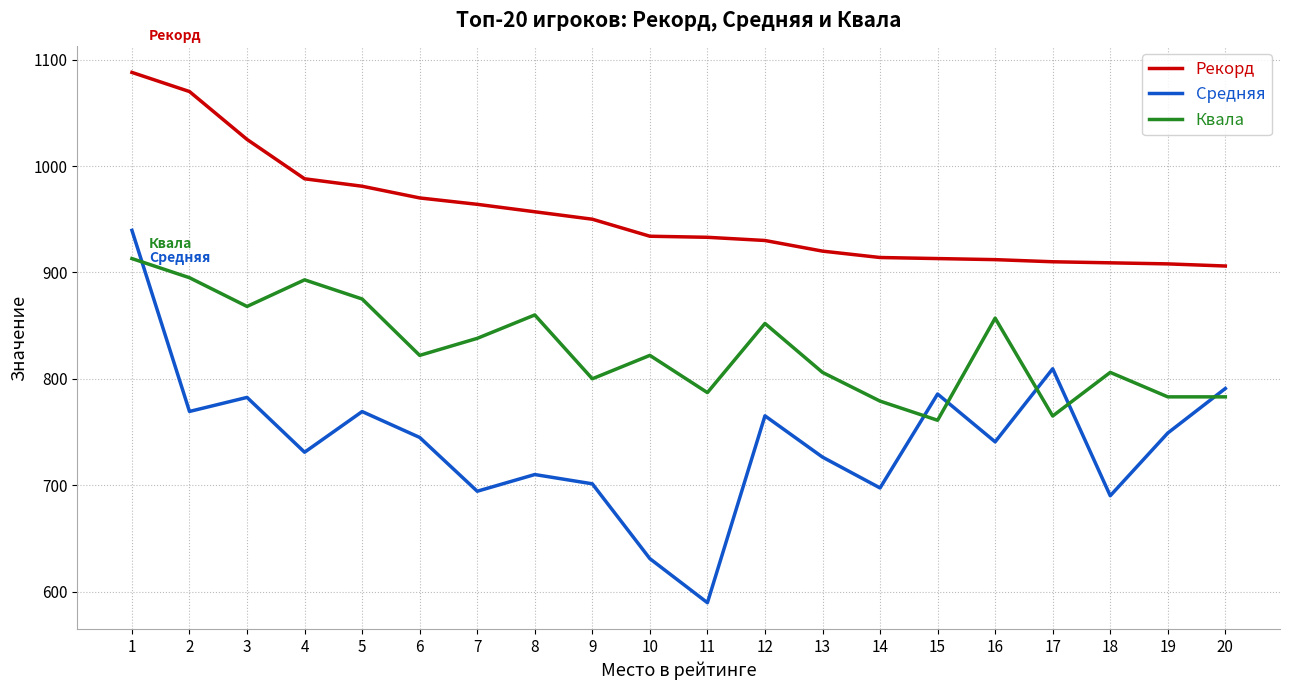

What is the minimum value shown in the chart?

589.5